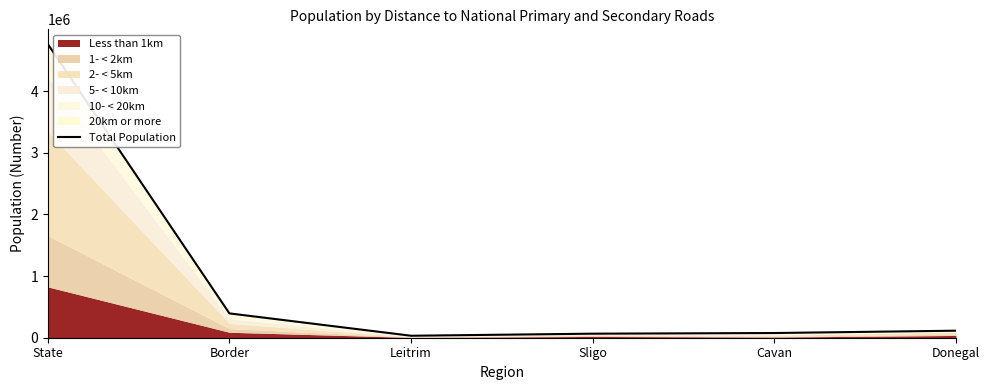

At which category does the chart reach its minimum across all series?

Leitrim